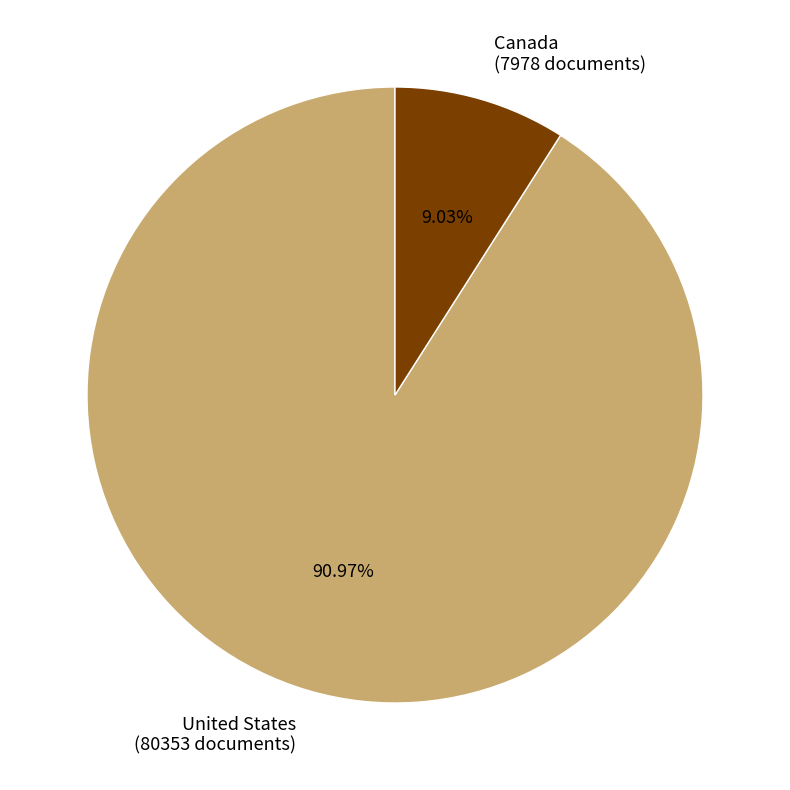

What is the majority slice?

United States